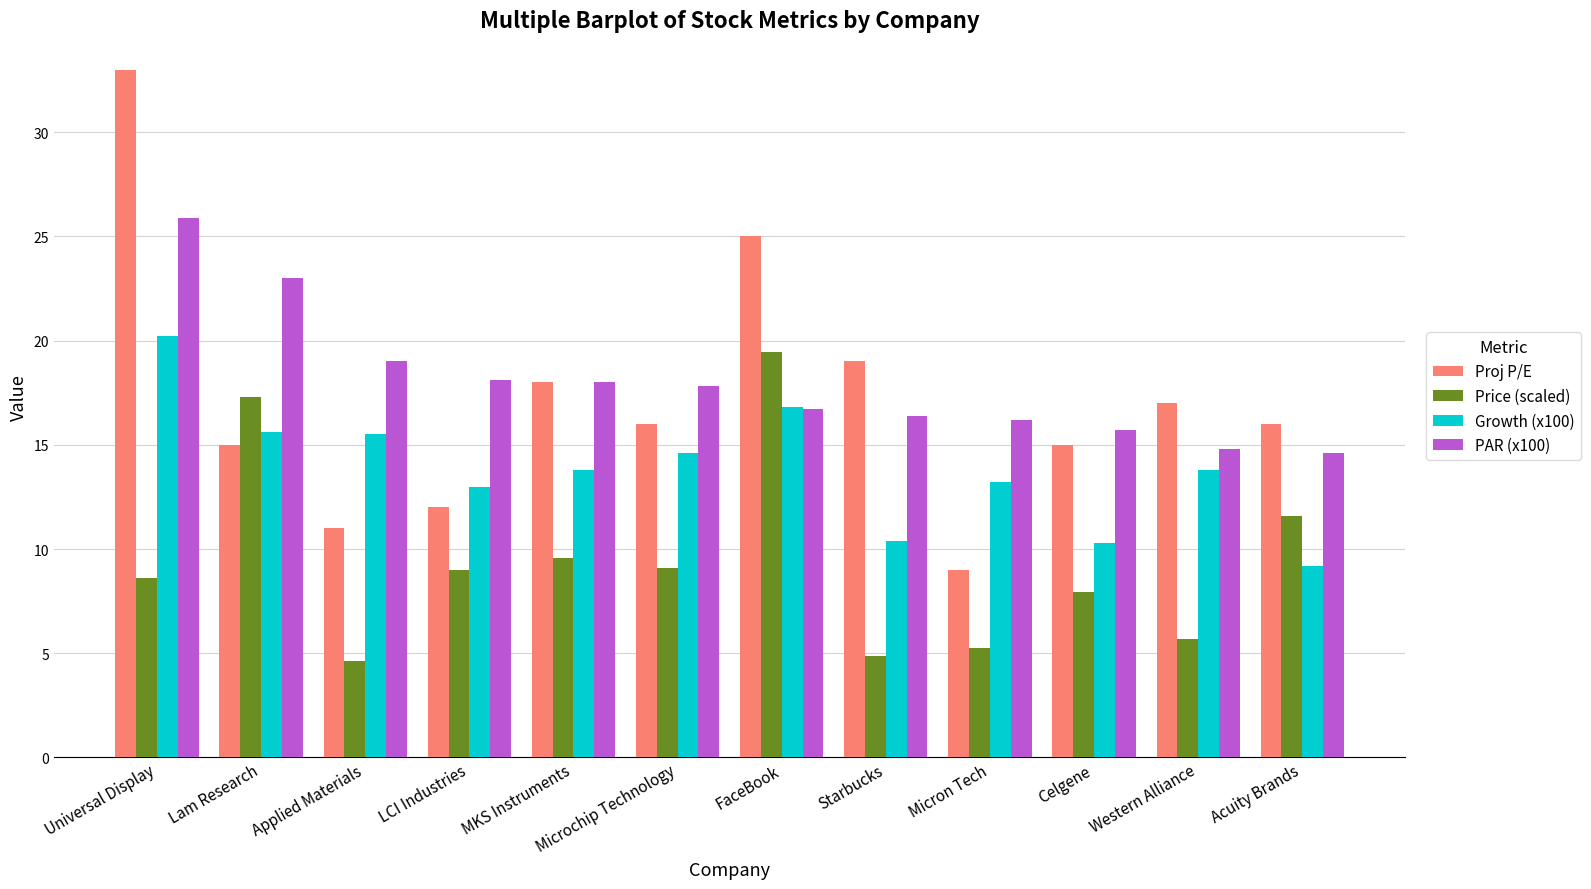

What is the difference between the highest and lowest values at Lam Research?

8.0